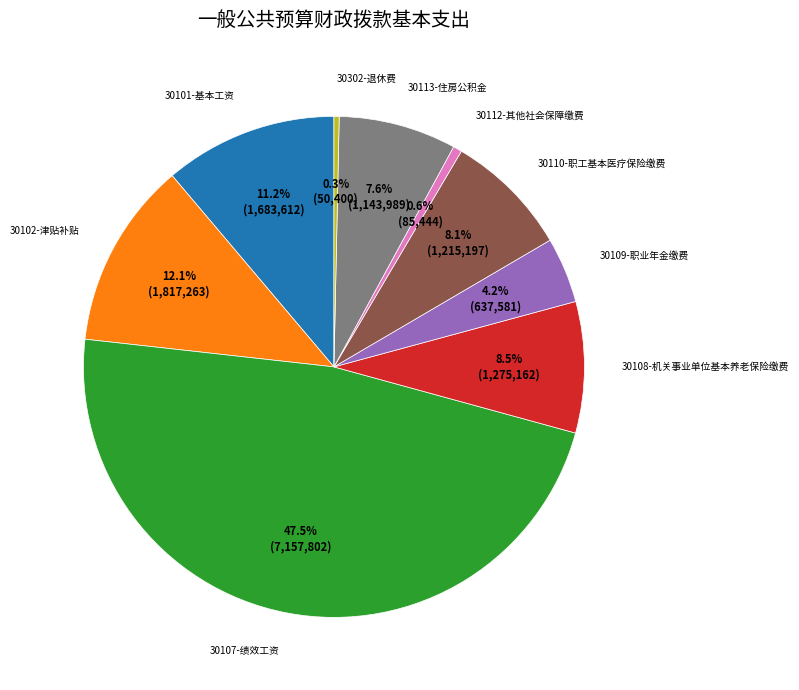

To the nearest percent, what percentage of the pie is 30101-基本工资?

11%